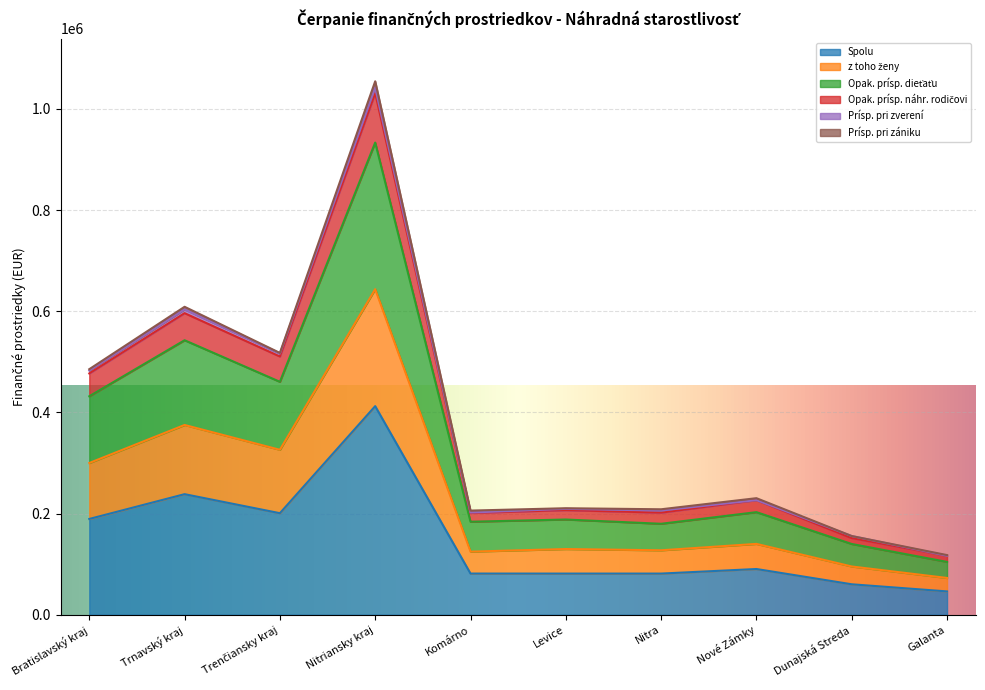

What is the value of the Spolu point at the 5th from the left?

81414.4